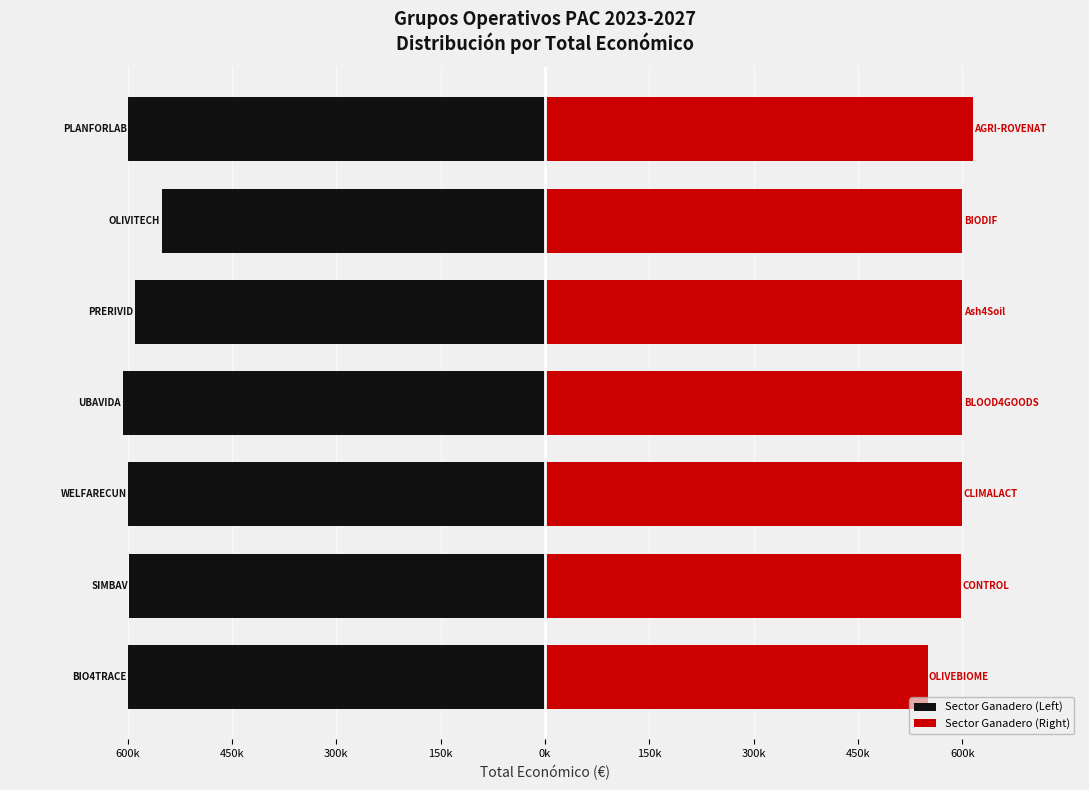

The Sector Ganadero (Left) series shows -888581 at 300k. True or false?

False